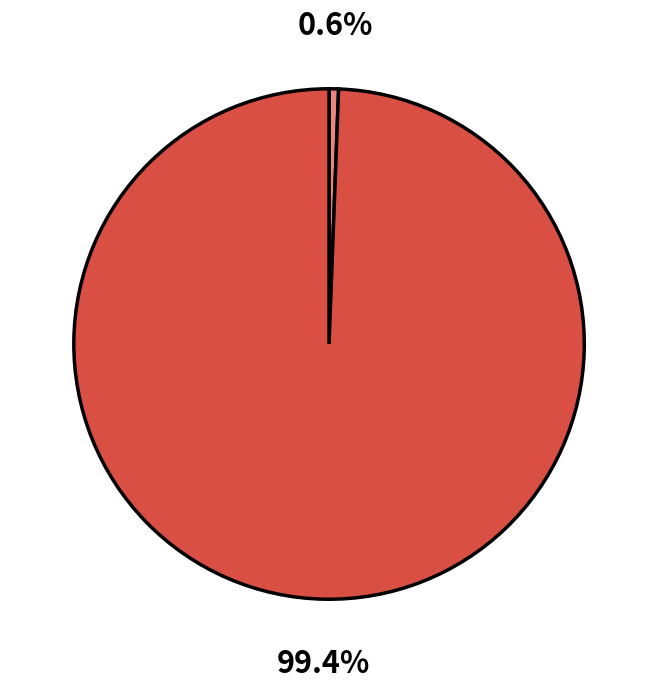

Does any single category account for the majority?

Yes